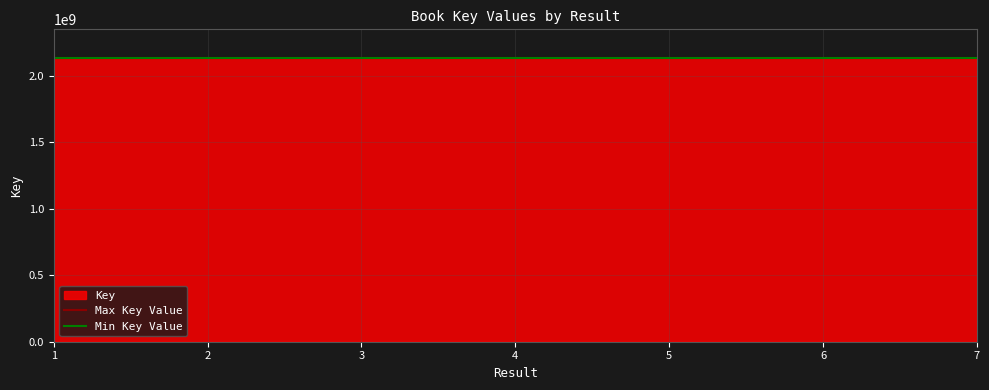

What is the minimum value for Key?

2137683531